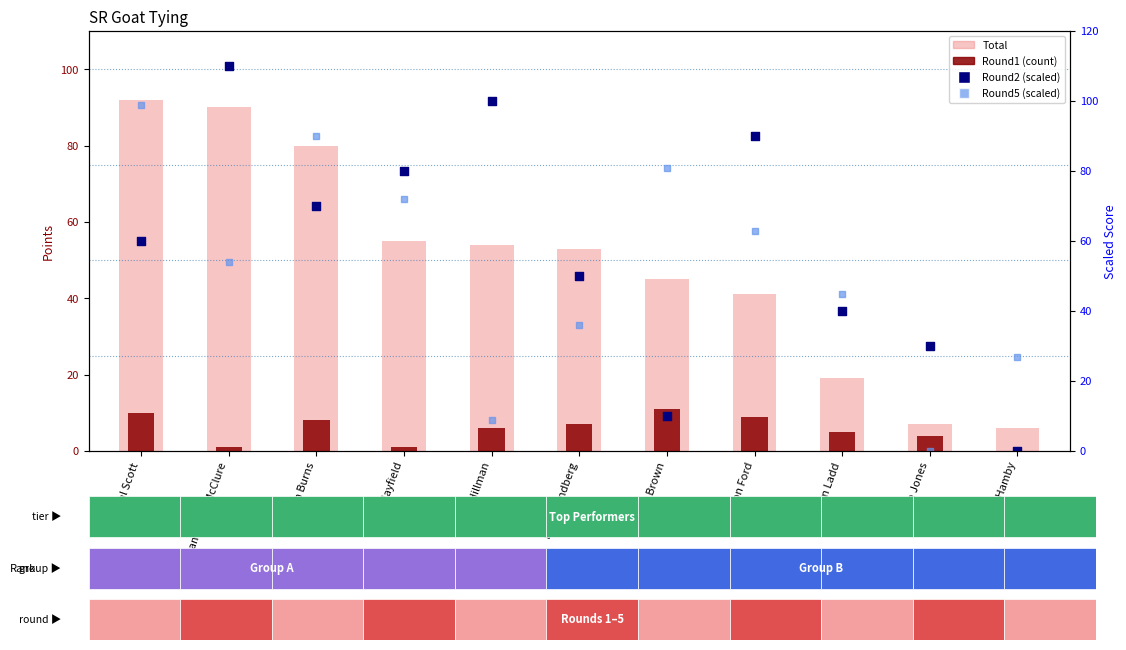

Which series contains the lowest Y value?

Round1